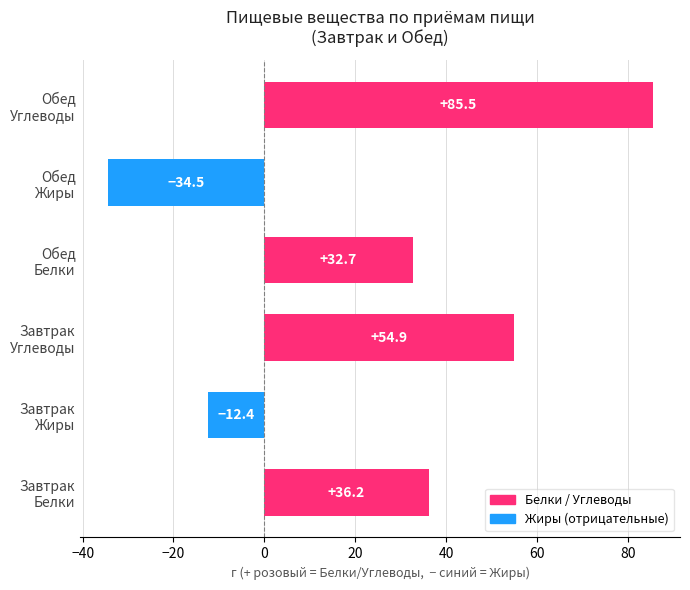

Reading bottom to top, extract all data points from this chart.

36.2	-12.4	54.9	32.7	-34.5	85.5